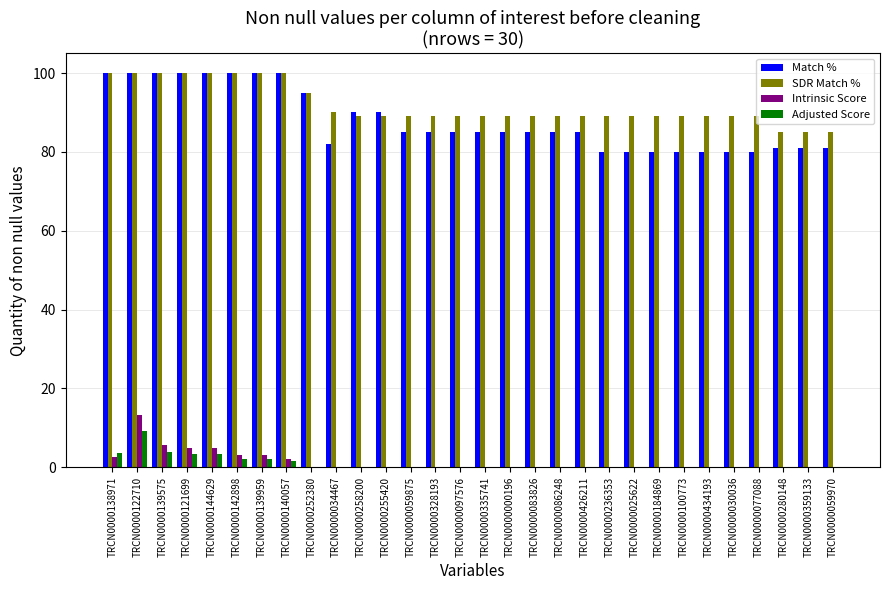

Which series changed the most between TRCN0000121699 and TRCN0000359133?

Match %